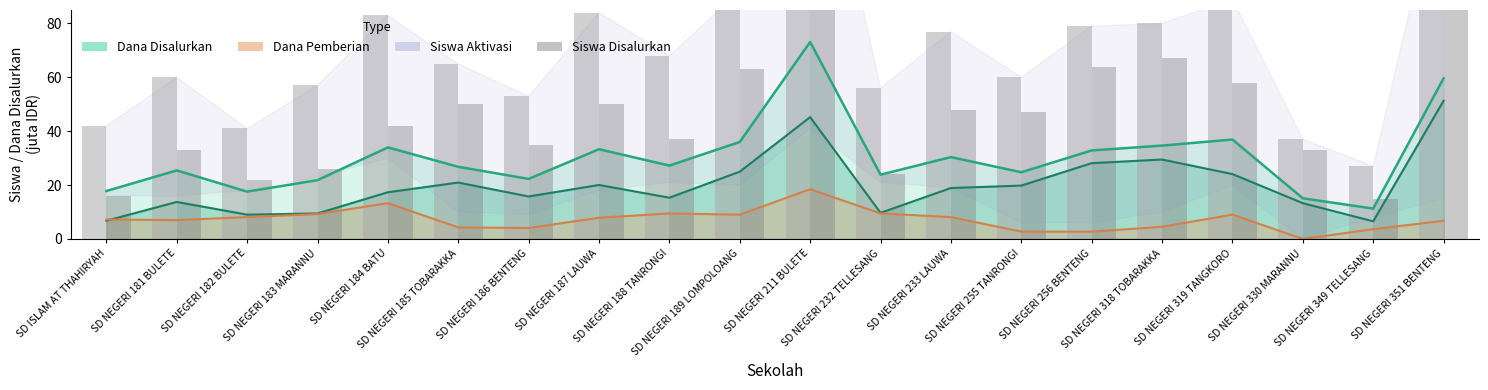

At which label is Siswa Disalurkan closest to 101?

SD NEGERI 189 LOMPOLOANG